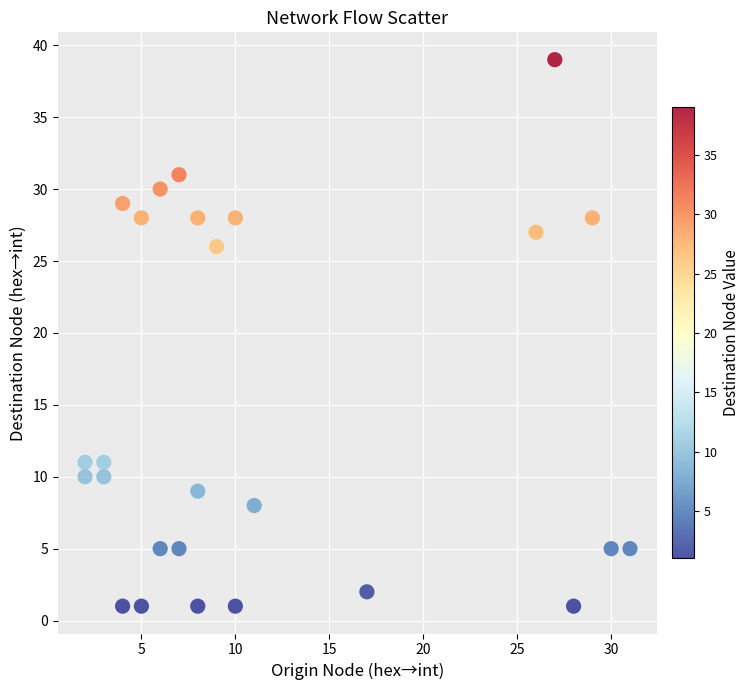

What Y value in the scatter plot is closest to 20?

26